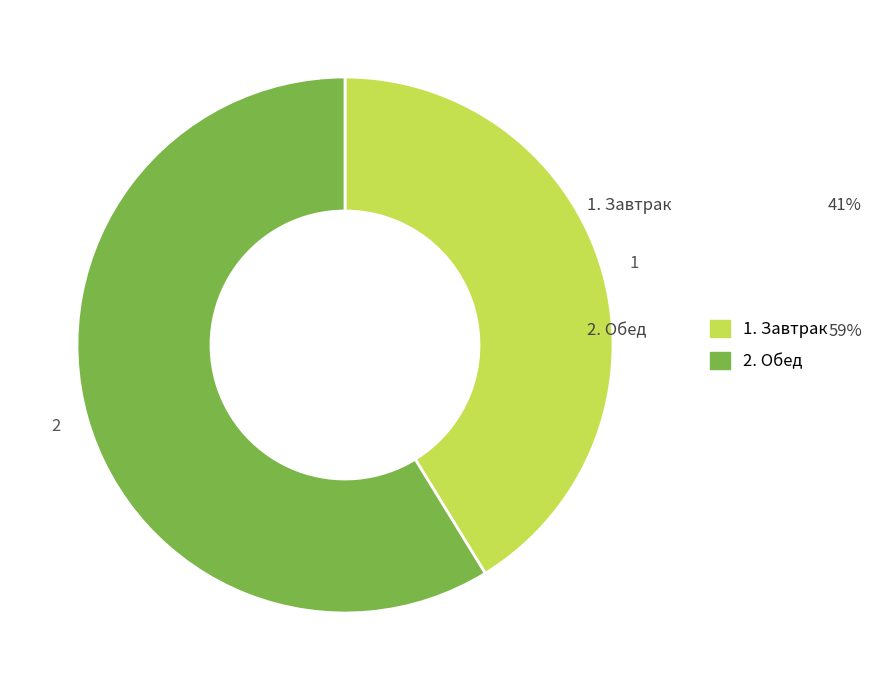

Is there any slice that represents more than half of the pie?

Yes